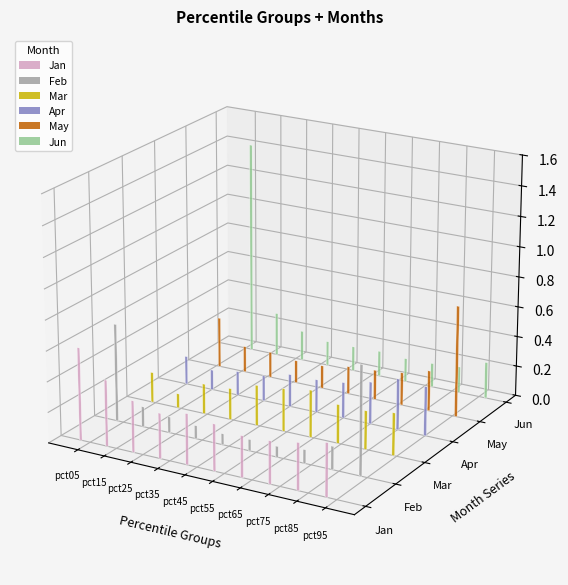

True or false: Mar has a value of 0.1 at pct15.

True